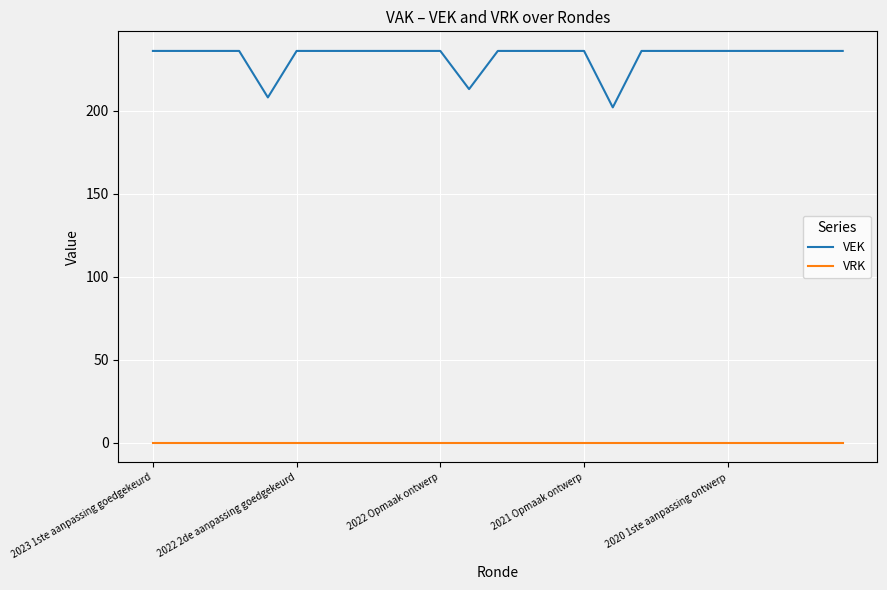

List the series in order of their overall mean, lowest first.

VRK, VEK